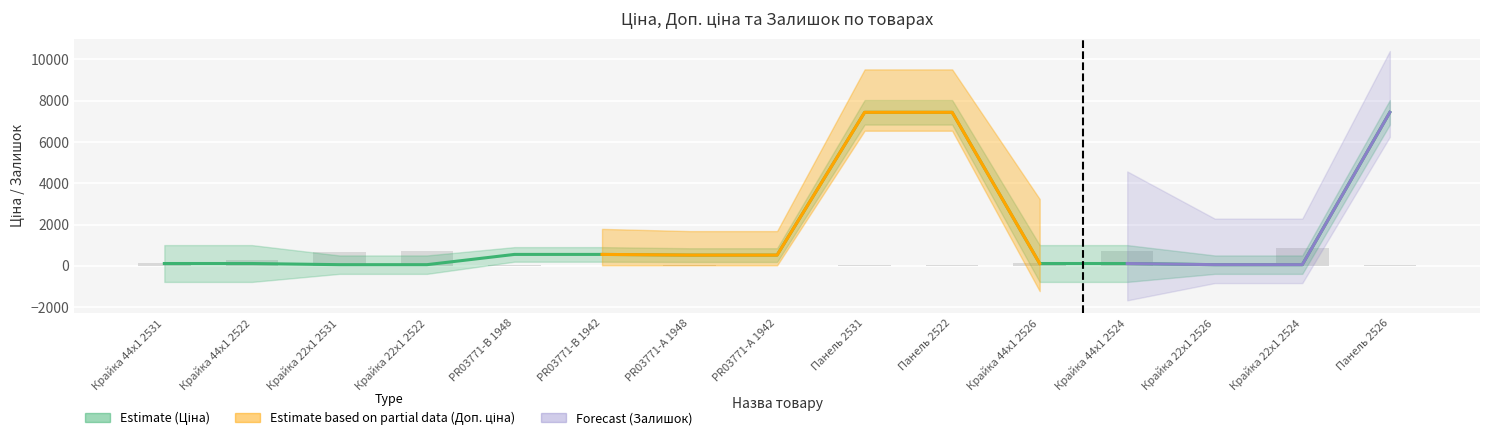

At how many categories does at least one series exceed 5272?

3